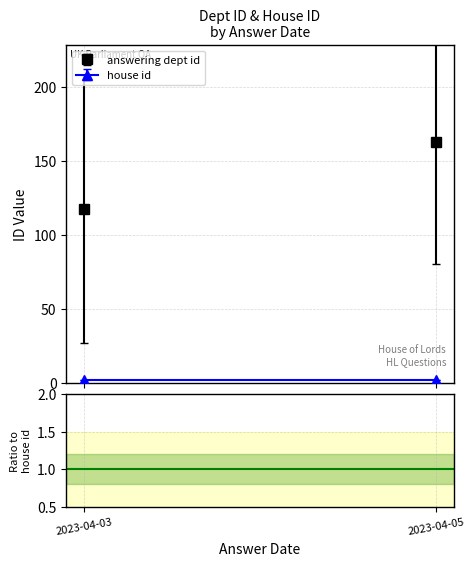

List the series in order of their peak value, lowest first.

house id, answering dept id